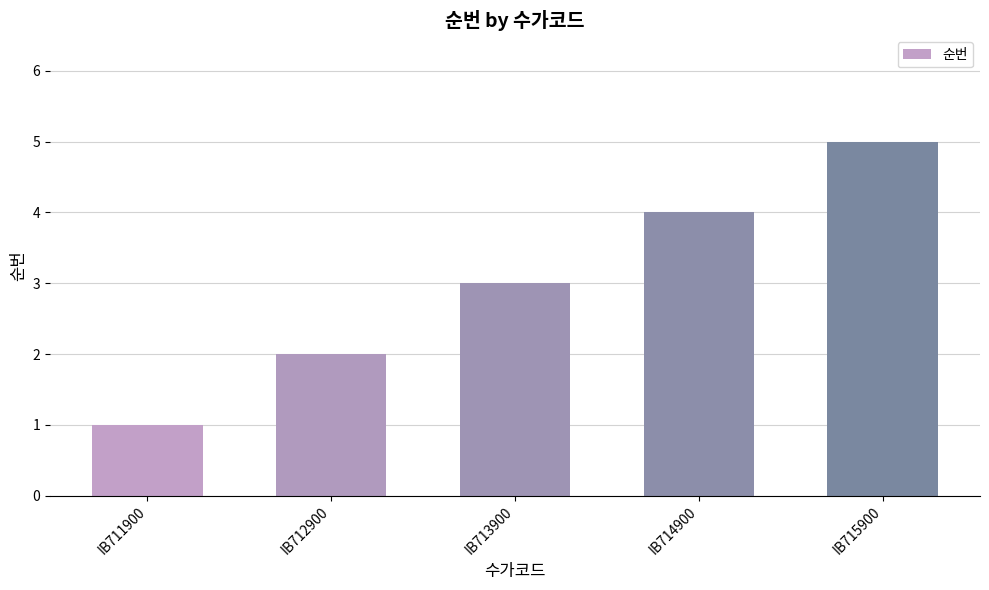

Which has a higher value, IB711900 or IB715900?

IB715900